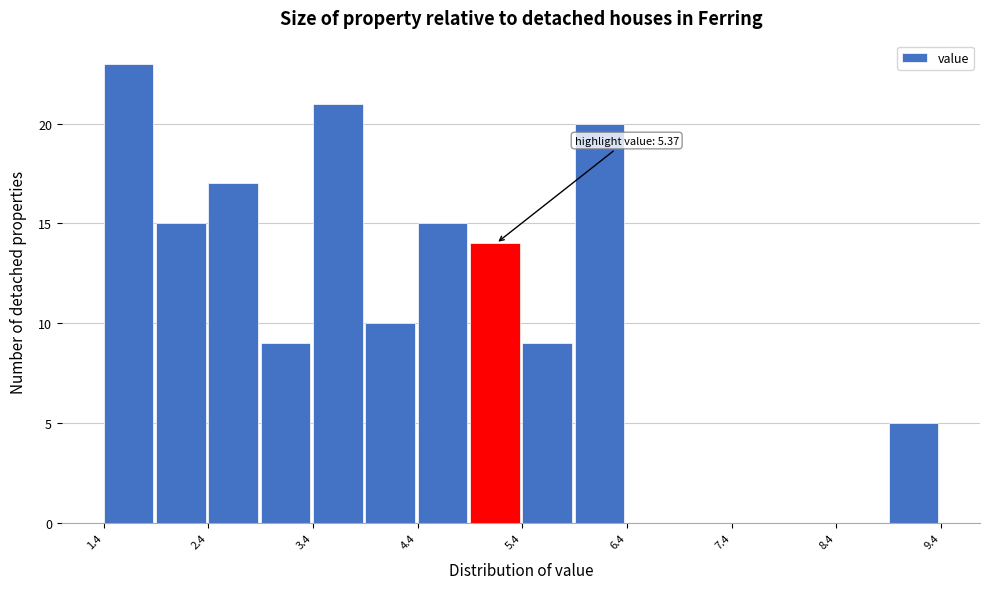

Around what value on the x-axis is the tallest bar? Give the approximate position of its centre, as read against the axis.

1.6